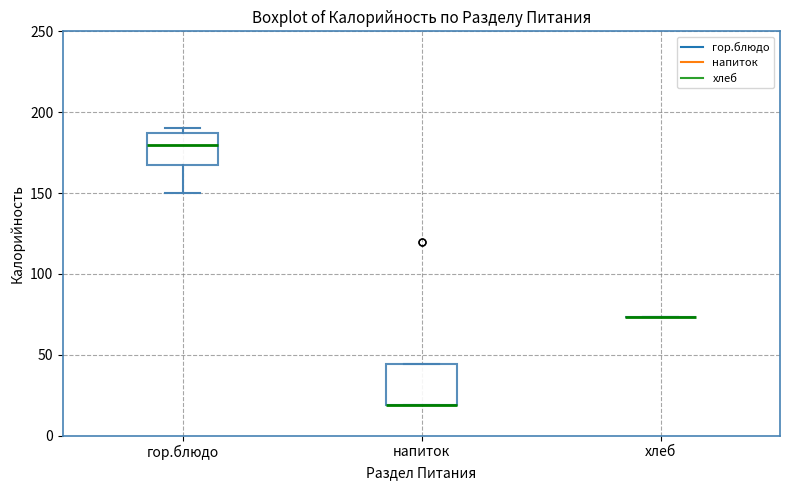

Which box is the tallest, from its lower edge to its upper edge?

напиток